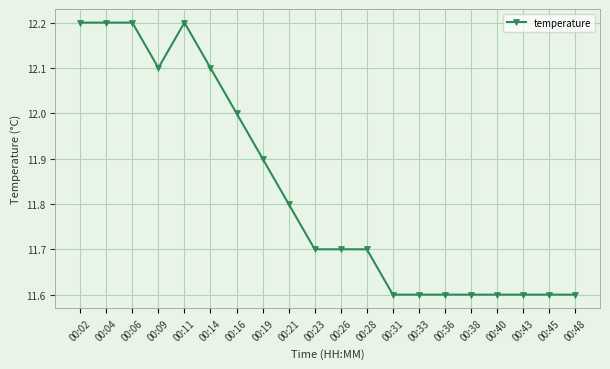

What is the average value?

11.8